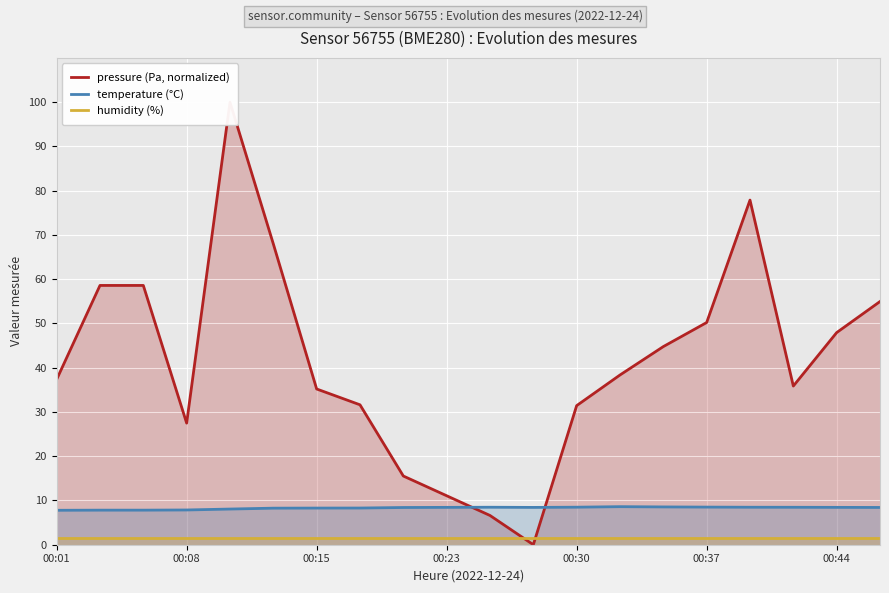

How many interior local valleys does the temperature (°C) series have?

1